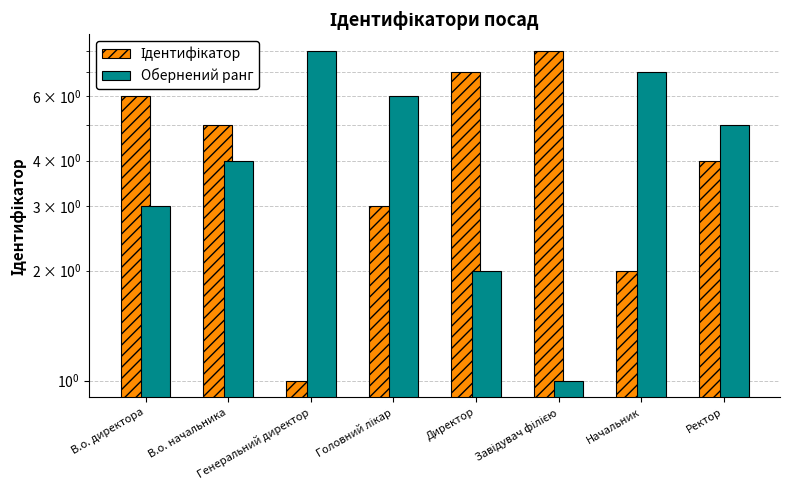

Which series has the largest range (max minus min)?

Ідентифікатор